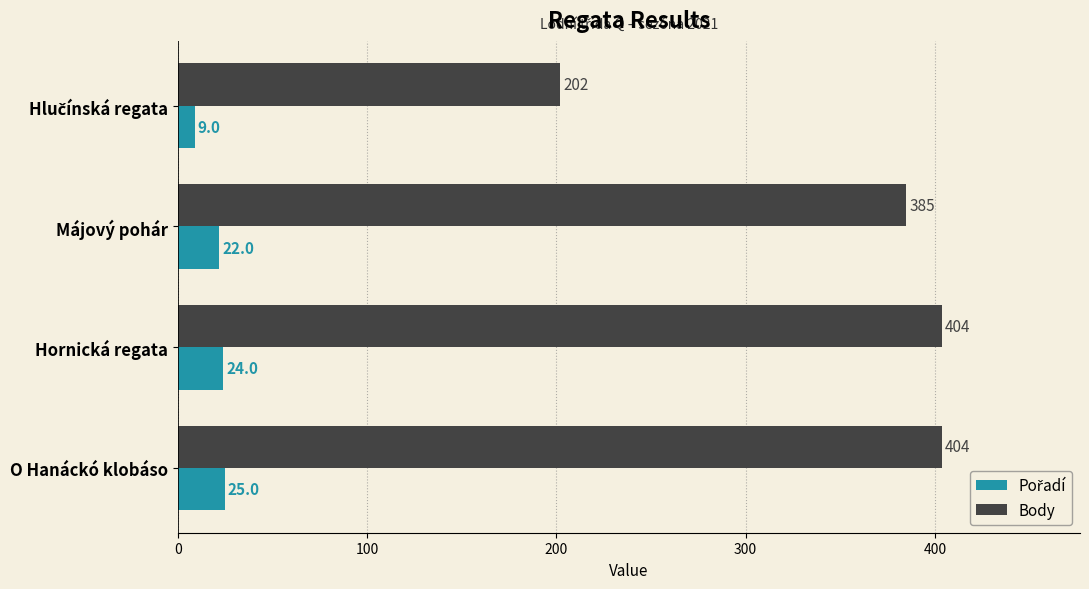

True or false: Body has a value of 404 at Hornická regata.

True